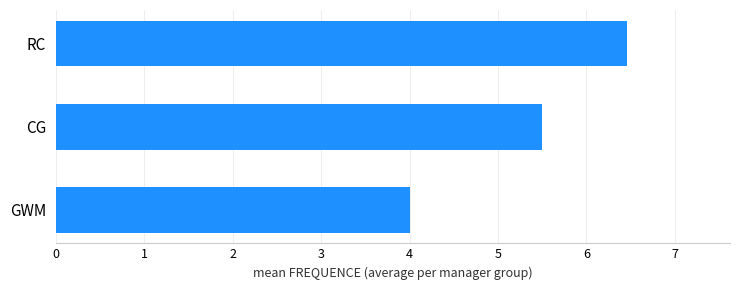

What is the change in value from CG to RC?

+1.0